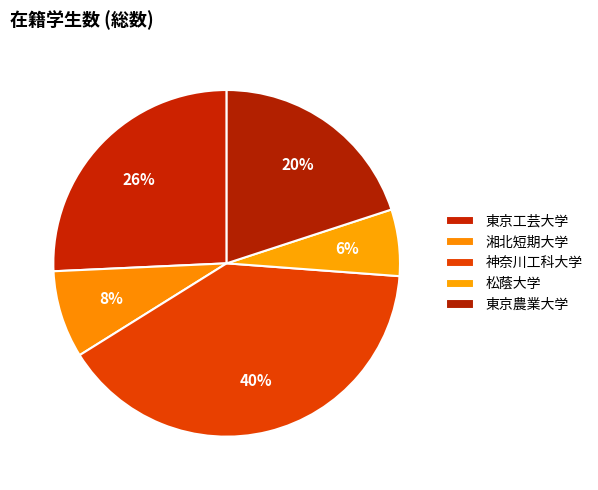

To the nearest percent, what is the combined percentage of 松蔭大学 and 東京工芸大学?

32%